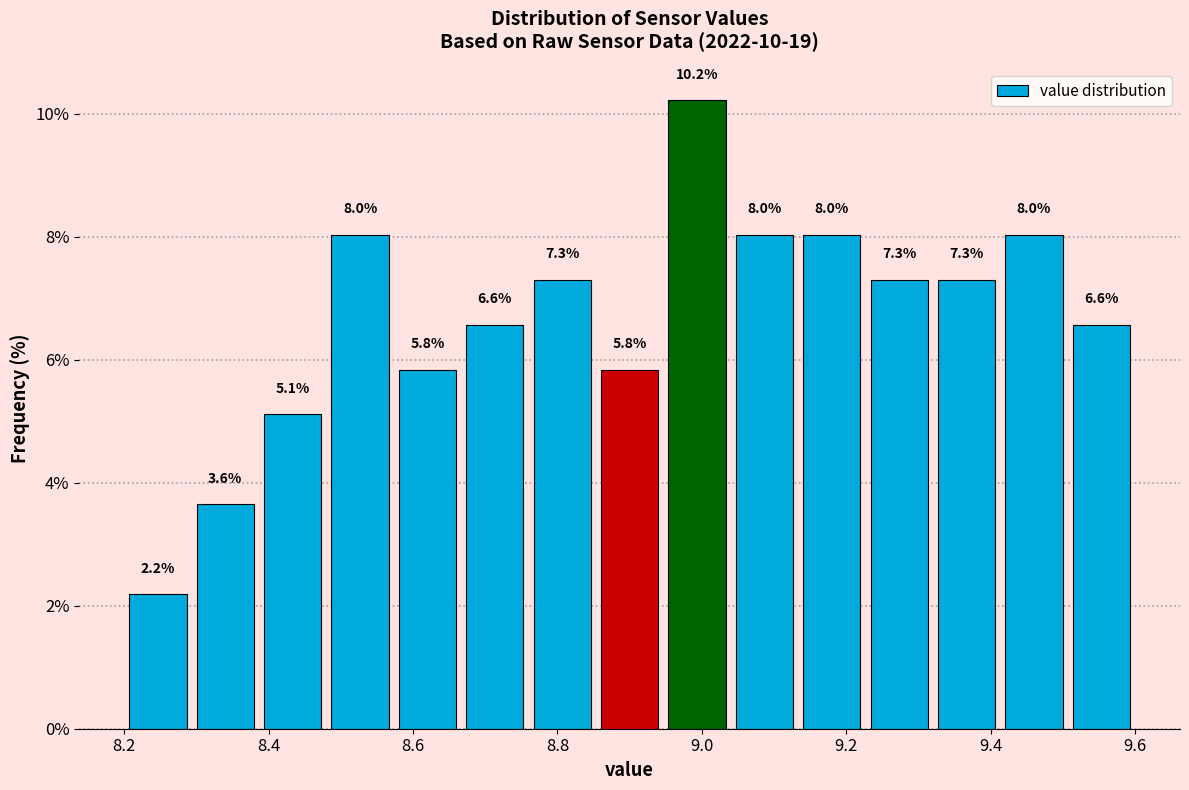

Which range on the x-axis has the tallest bar?

8.94 to 9.04